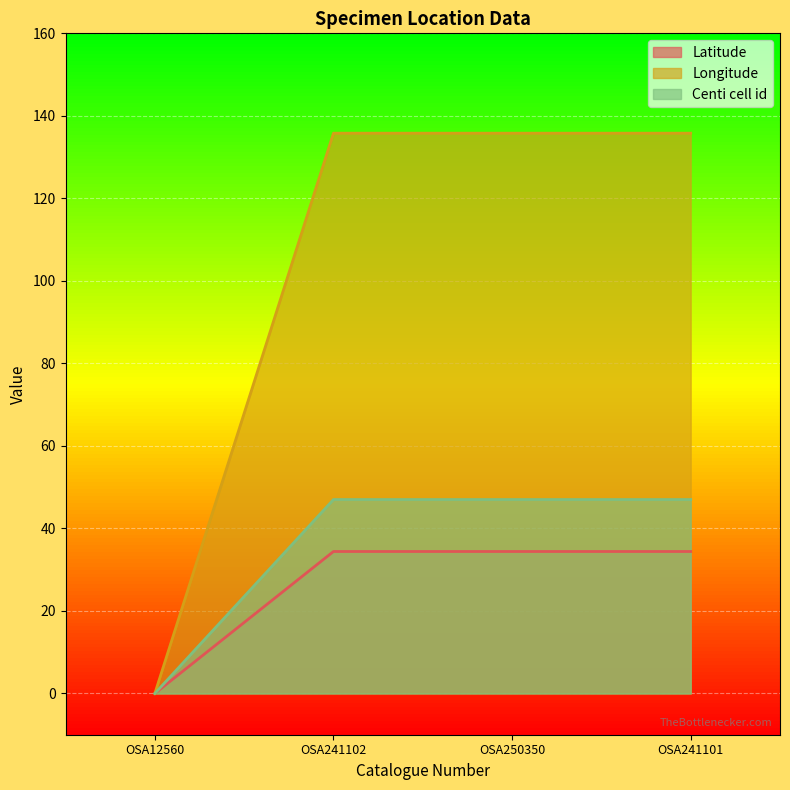

At how many categories does at least one series exceed 40?

3